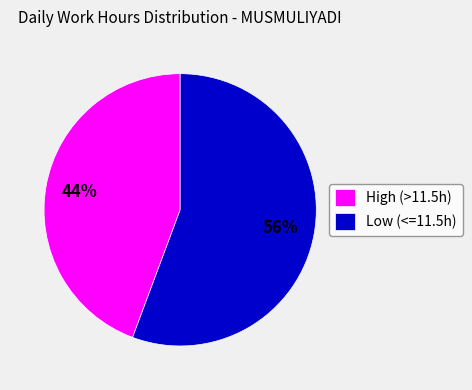

How many slices are in this pie chart?

2